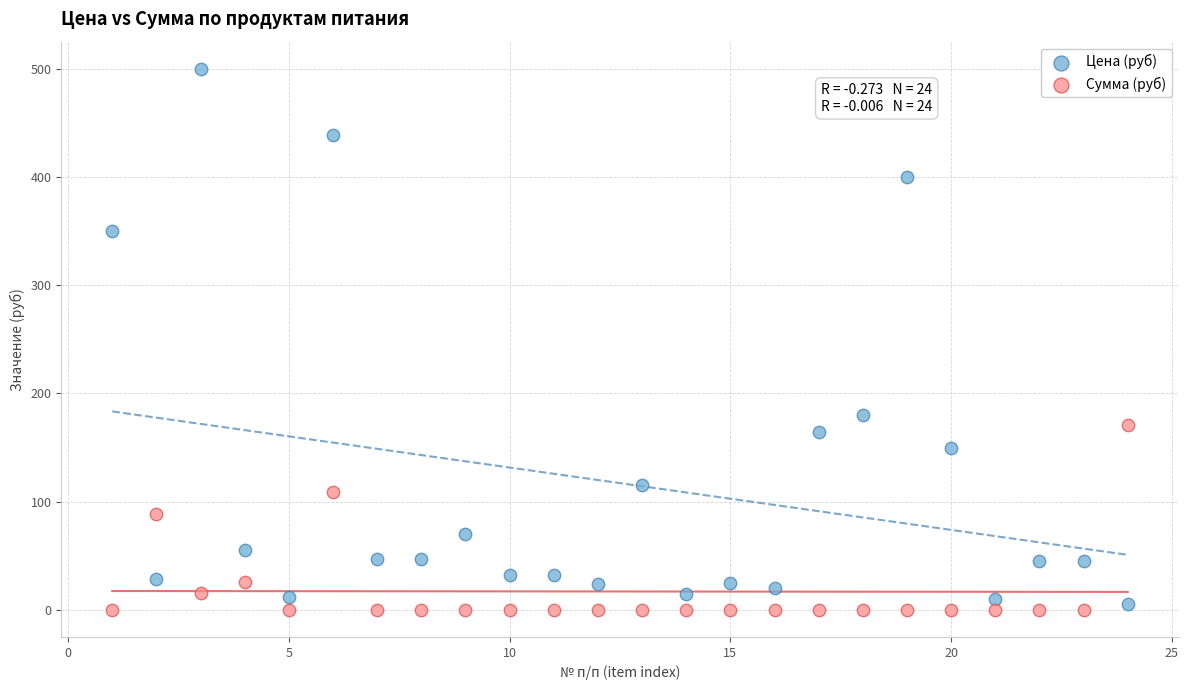

Across all data points, what is the range of Y values (max minus min)?

500.0